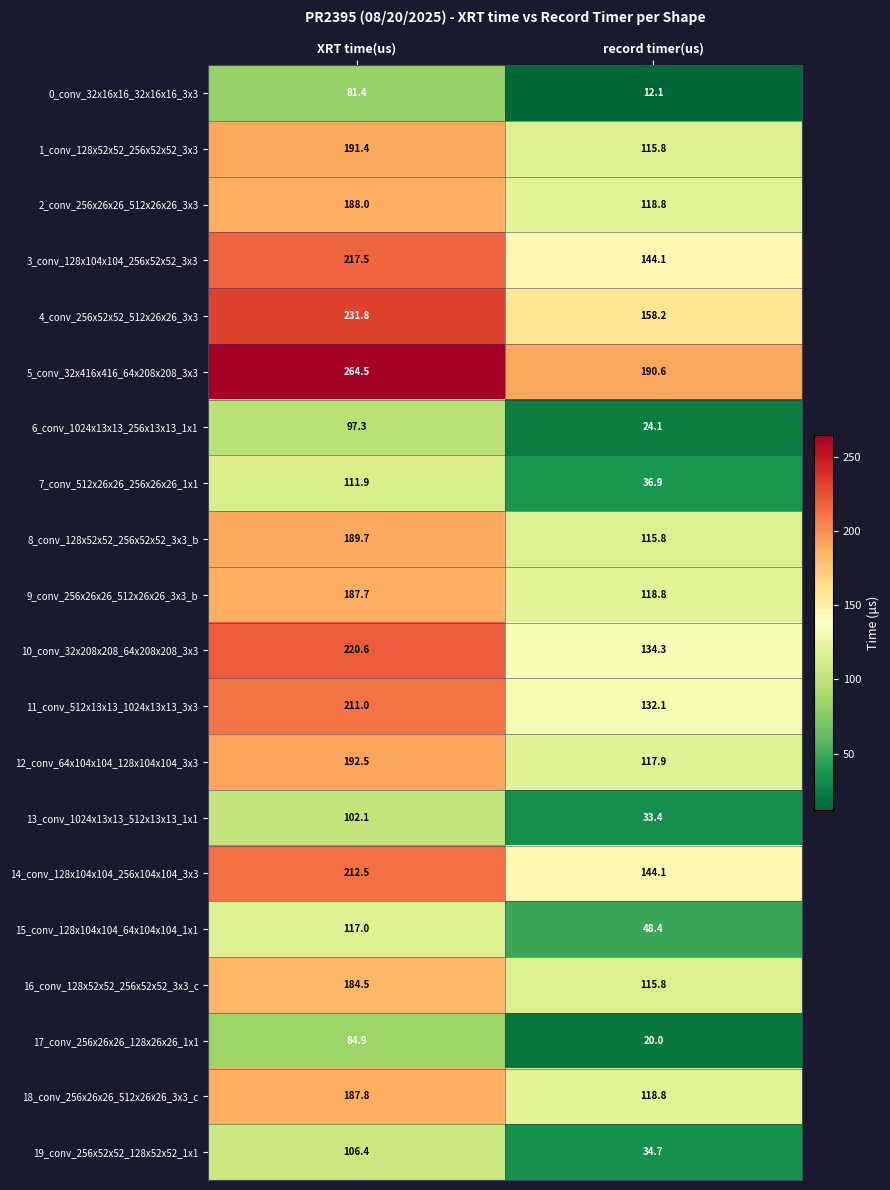

List the series in order of their peak value, lowest first.

0_conv_32x16x16_32x16x16_3x3, 17_conv_256x26x26_128x26x26_1x1, 6_conv_1024x13x13_256x13x13_1x1, 13_conv_1024x13x13_512x13x13_1x1, 19_conv_256x52x52_128x52x52_1x1, 7_conv_512x26x26_256x26x26_1x1, 15_conv_128x104x104_64x104x104_1x1, 16_conv_128x52x52_256x52x52_3x3_c, 9_conv_256x26x26_512x26x26_3x3_b, 18_conv_256x26x26_512x26x26_3x3_c, 2_conv_256x26x26_512x26x26_3x3, 8_conv_128x52x52_256x52x52_3x3_b, 1_conv_128x52x52_256x52x52_3x3, 12_conv_64x104x104_128x104x104_3x3, 11_conv_512x13x13_1024x13x13_3x3, 14_conv_128x104x104_256x104x104_3x3, 3_conv_128x104x104_256x52x52_3x3, 10_conv_32x208x208_64x208x208_3x3, 4_conv_256x52x52_512x26x26_3x3, 5_conv_32x416x416_64x208x208_3x3